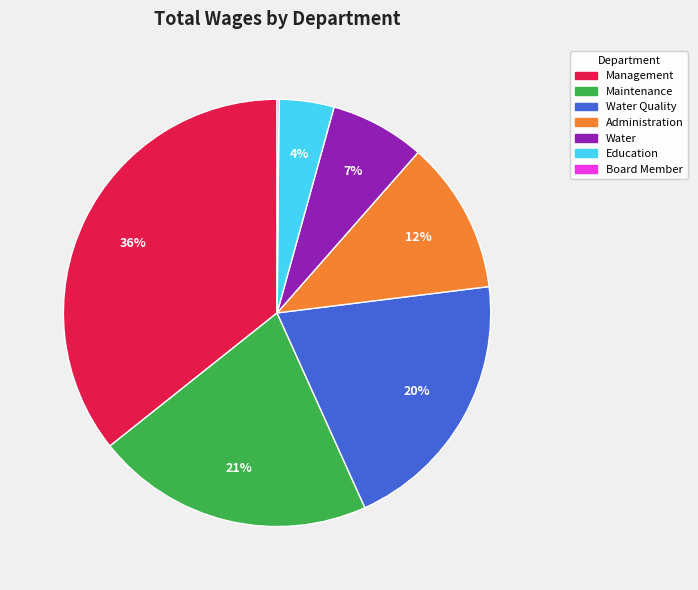

To the nearest percent, what is the average slice percentage?

14%